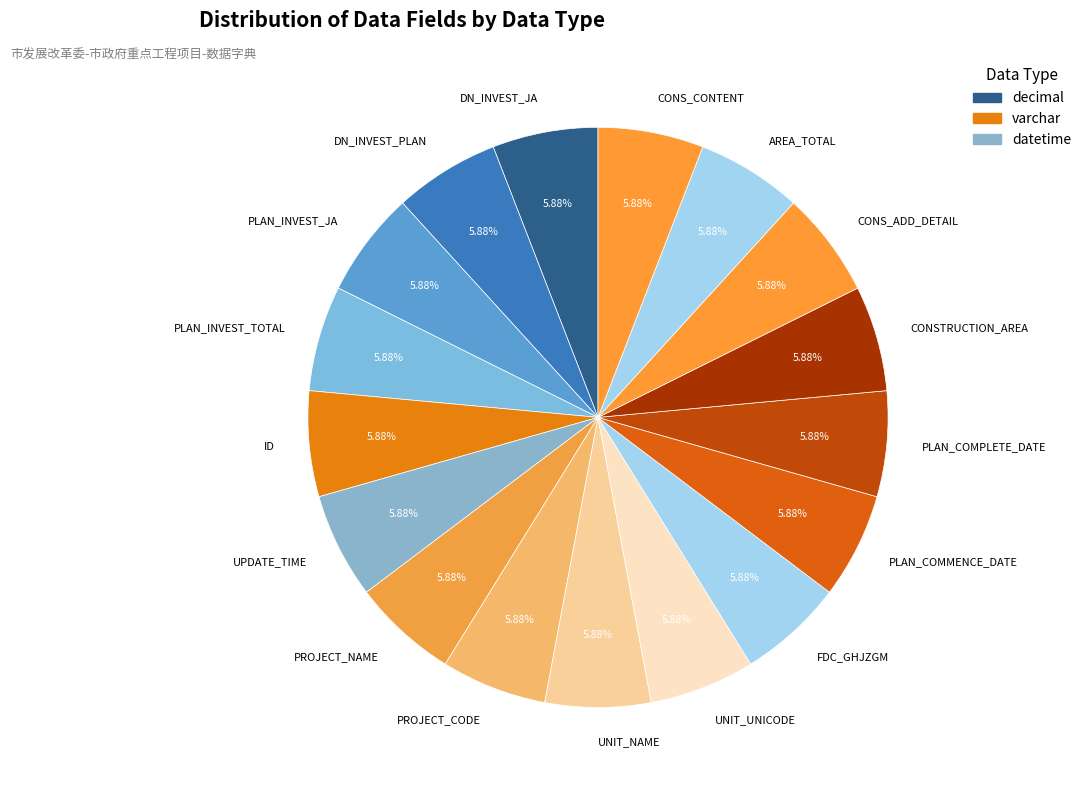

To the nearest percent, what portion does PLAN_INVEST_JA represent?

6%